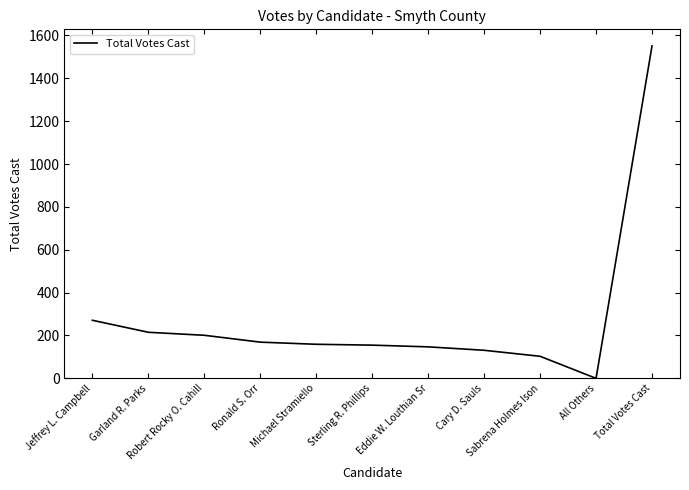

What is the difference between the maximum and minimum values?

1551